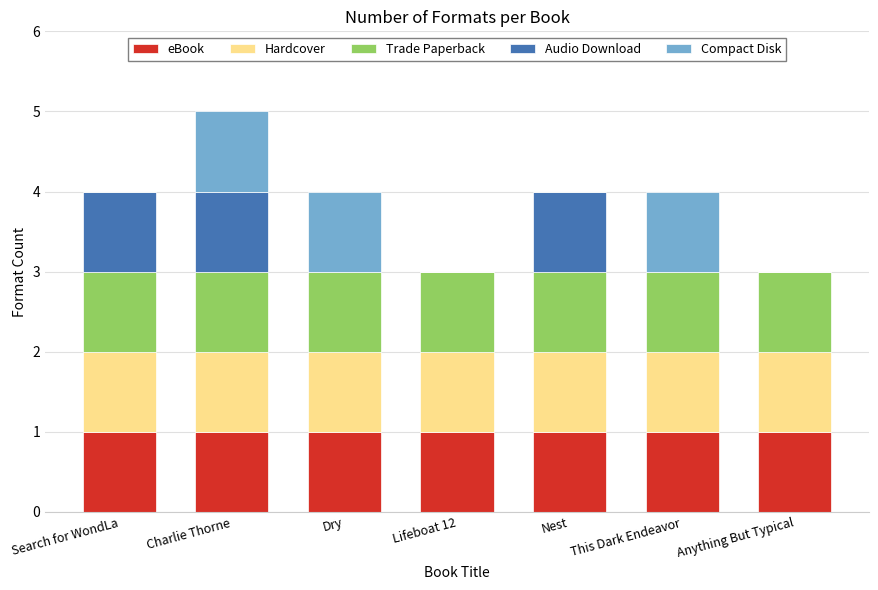

At which category is the sum across all series the highest?

Charlie Thorne